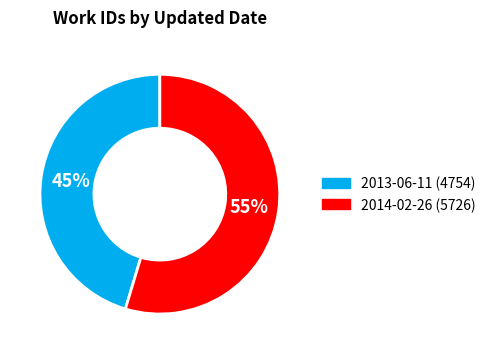

What is the majority slice?

2014-02-26